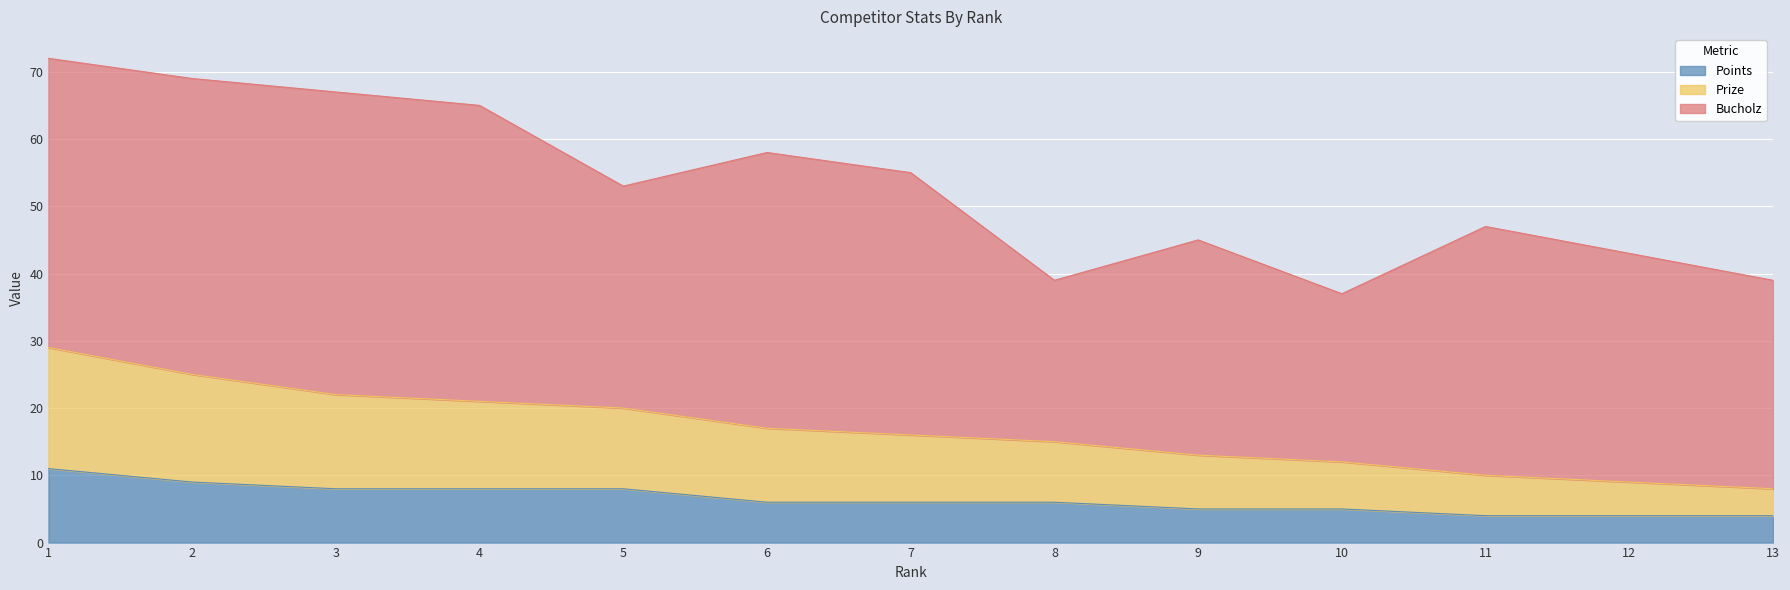

Is it true that Prize equals 47 at 1?

False